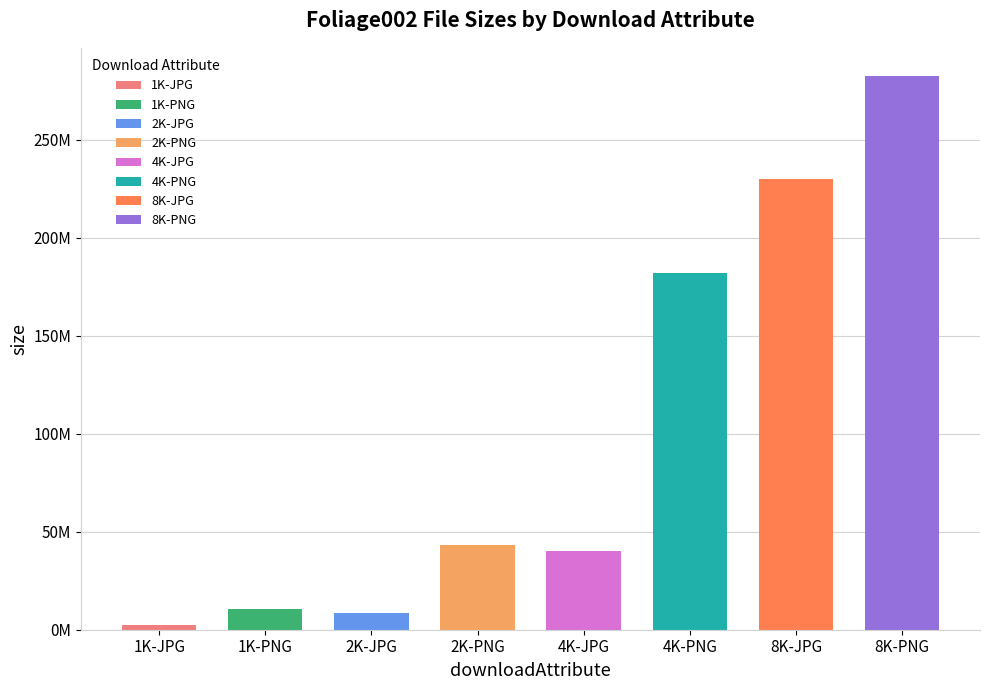

What is the smallest value displayed?

2237787